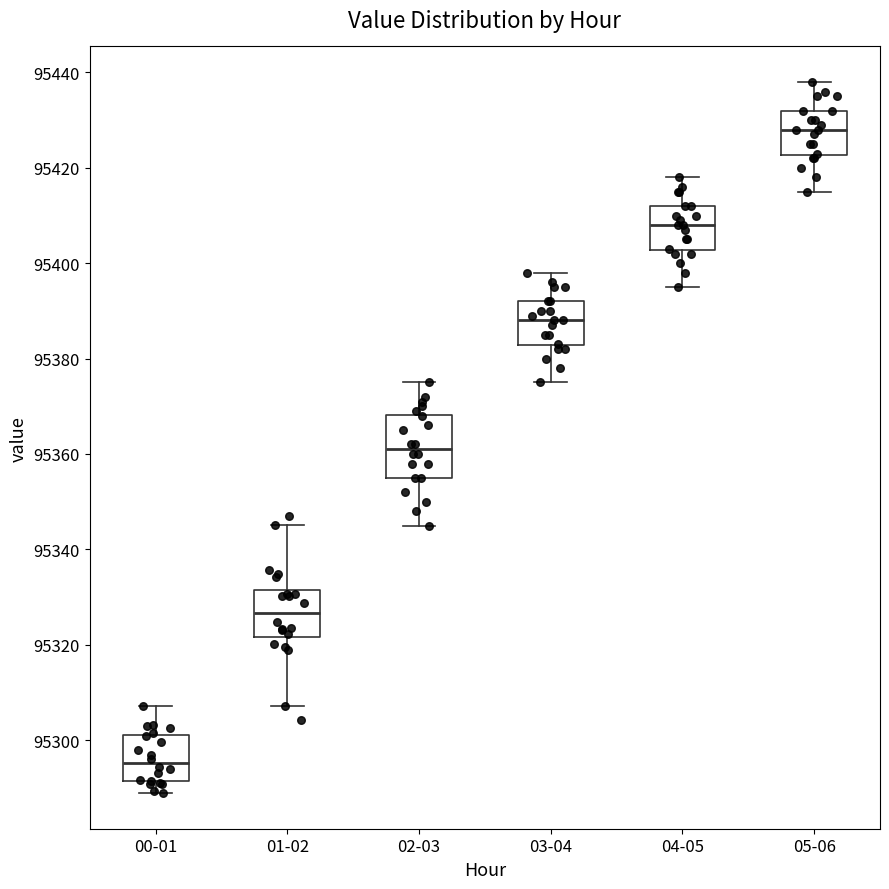

Reading left to right, read every box against the y-axis: the position of its median line, the range the box covers, and the ends of its whiskers. The values are not printed on the chart, so give them approximately, as read against the axis.

00-01: median 95296, box 95292 to 95300, whiskers 95288 to 95308
01-02: median 95326, box 95322 to 95332, whiskers 95308 to 95346
02-03: median 95362, box 95356 to 95368, whiskers 95346 to 95376
03-04: median 95388, box 95382 to 95392, whiskers 95376 to 95398
04-05: median 95408, box 95402 to 95412, whiskers 95396 to 95418
05-06: median 95428, box 95422 to 95432, whiskers 95416 to 95438